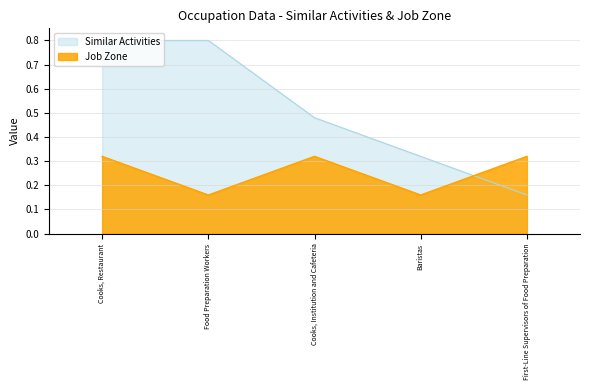

Reading left to right, extract all data points from this chart.

Similar Activities: Cooks, Restaurant=0.8	Food Preparation Workers=0.8	Cooks, Institution and Cafeteria=0.5	Baristas=0.3	First-Line Supervisors of Food Preparation=0.2
Job Zone: Cooks, Restaurant=0.3	Food Preparation Workers=0.2	Cooks, Institution and Cafeteria=0.3	Baristas=0.2	First-Line Supervisors of Food Preparation=0.3